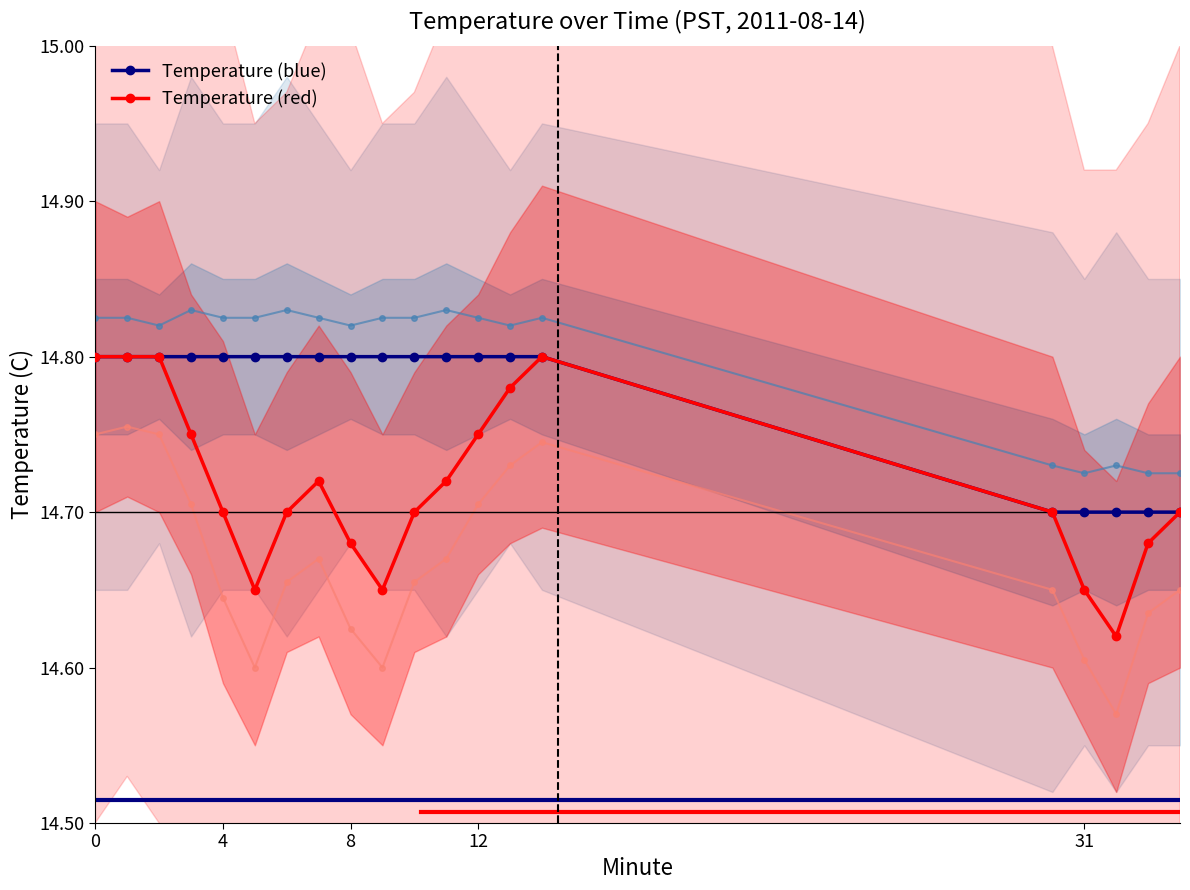

How many lines are shown in the chart?

2